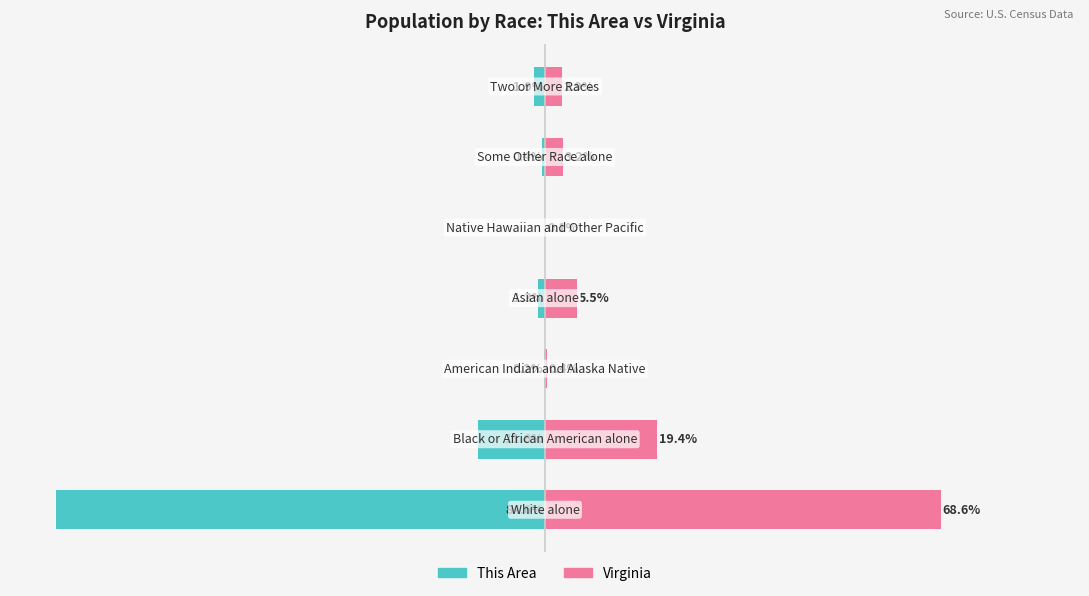

Are the bars horizontal?

Yes